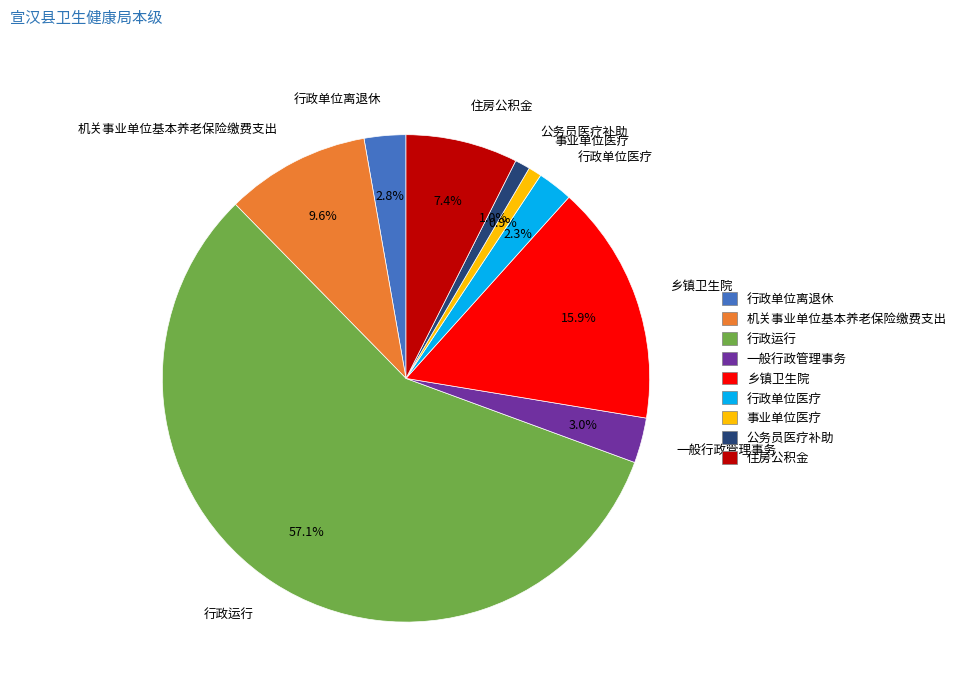

What is the majority slice?

行政运行